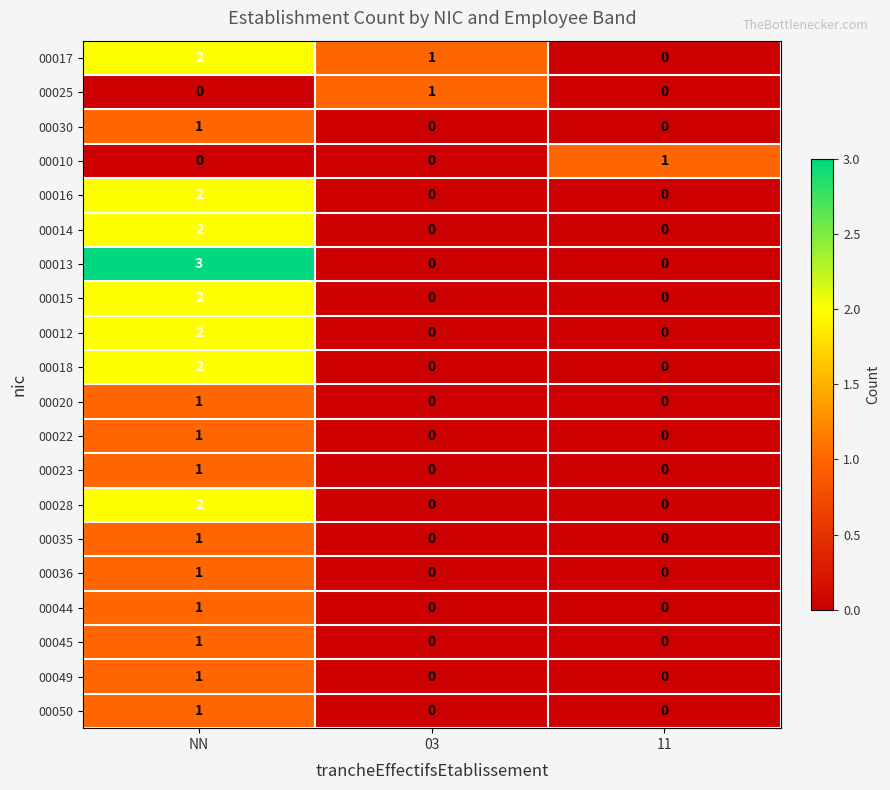

What is the greatest value displayed?

3